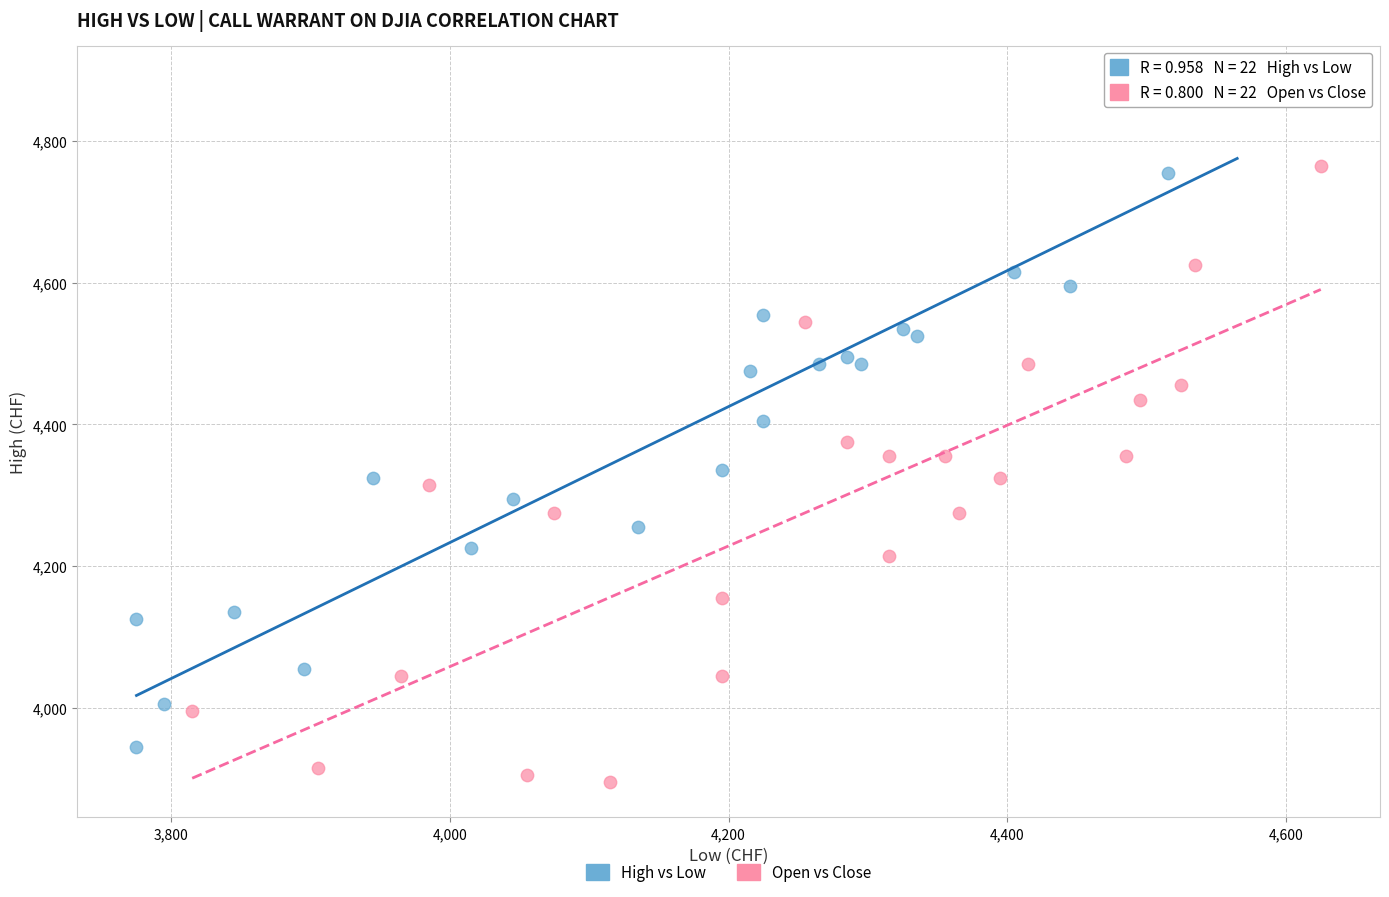

Which series contains the highest Y value?

High vs Low